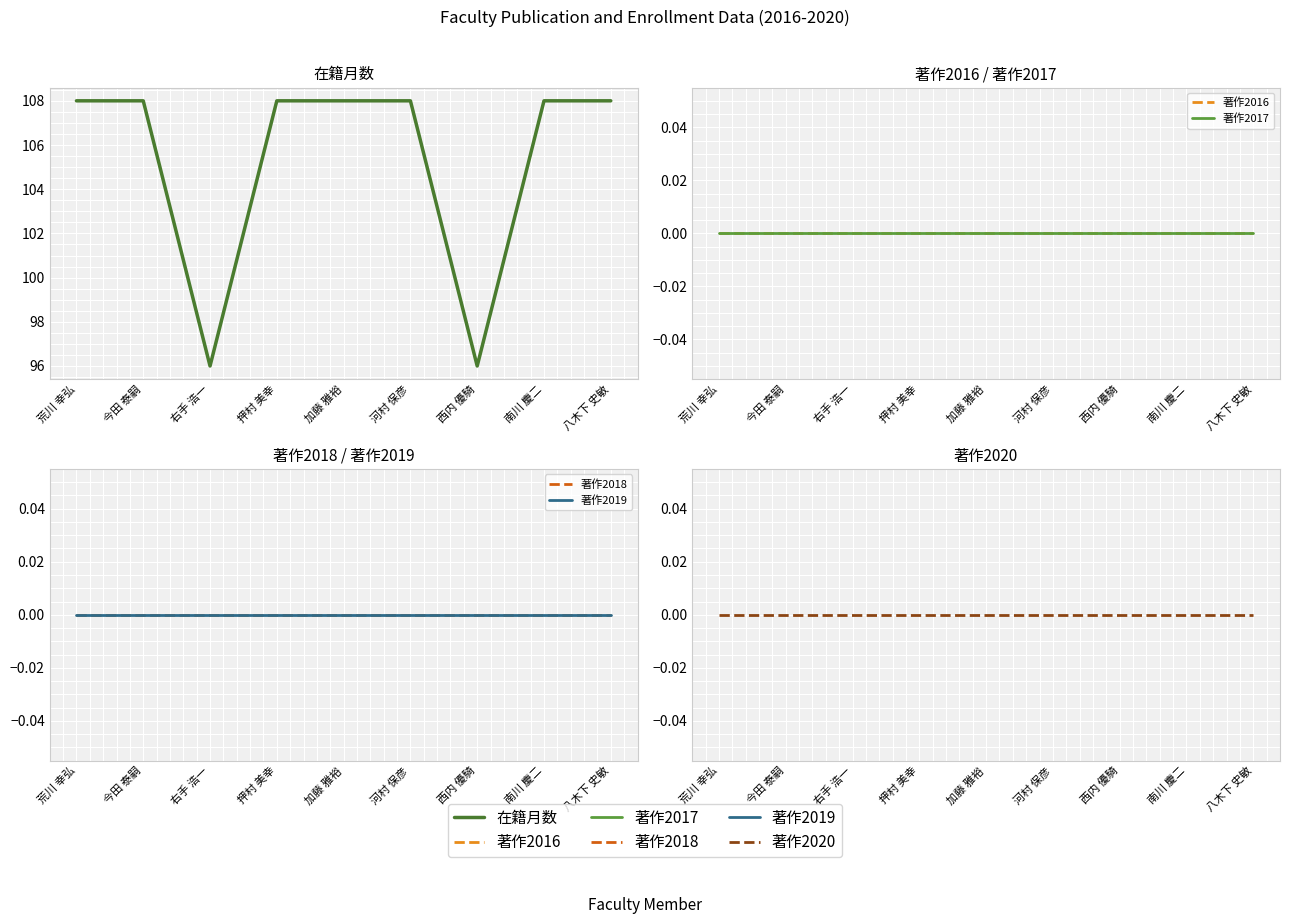

What are all the series names shown in the legend?

在籍月数, 著作2016, 著作2017, 著作2018, 著作2019, 著作2020